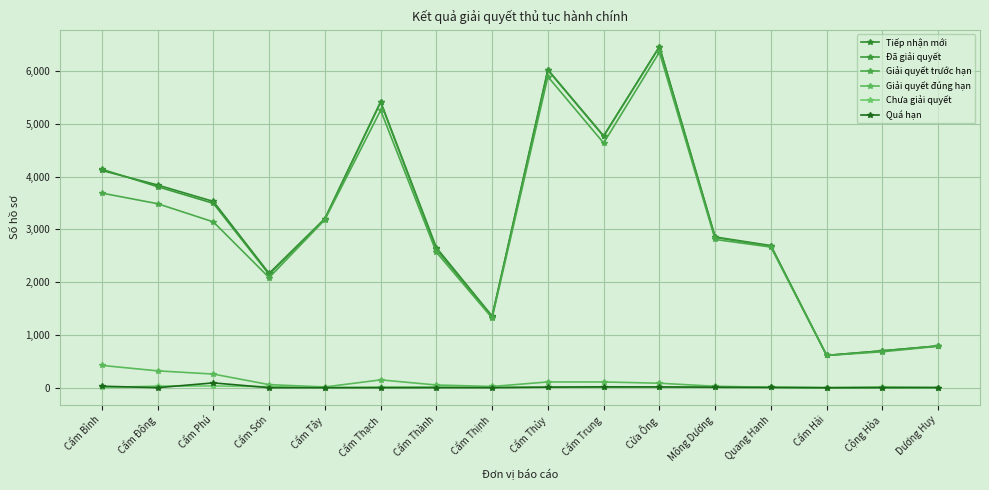

True or false: Chưa giải quyết and Giải quyết trước hạn cross at least once.

False